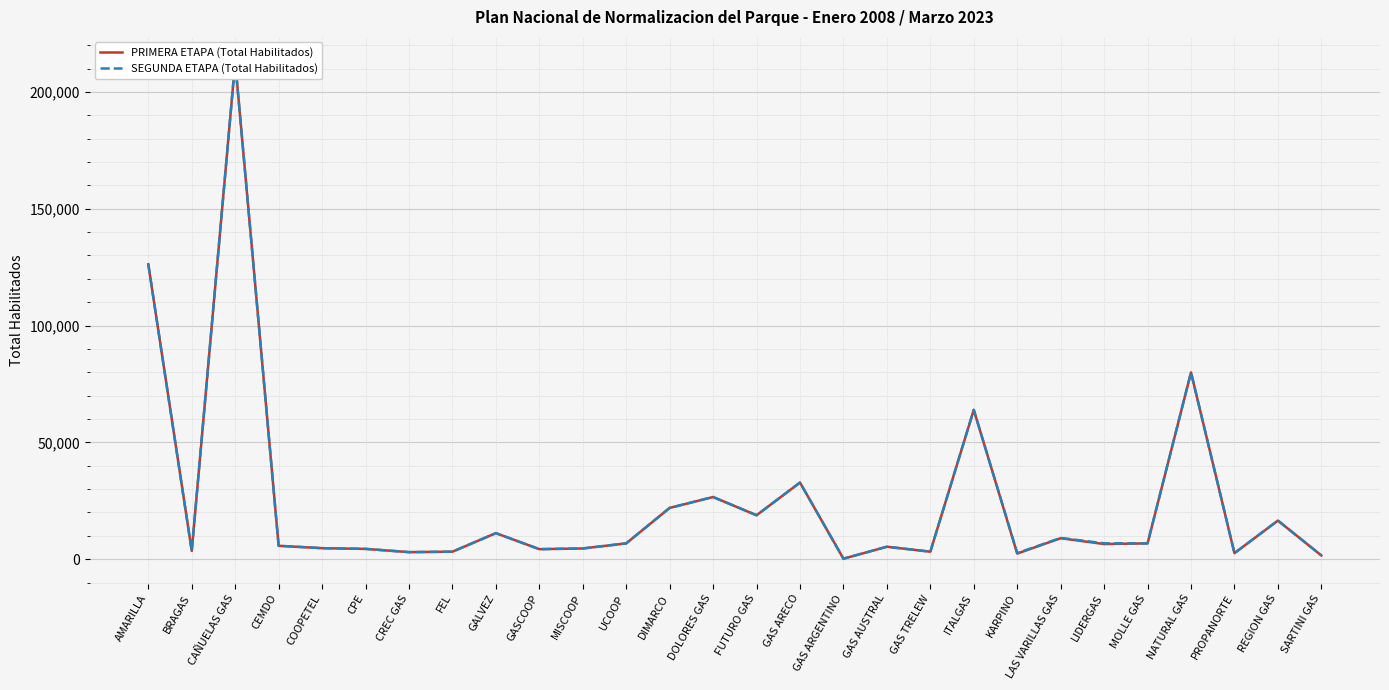

Which has a higher value, CREC GAS or SARTINI GAS?

CREC GAS